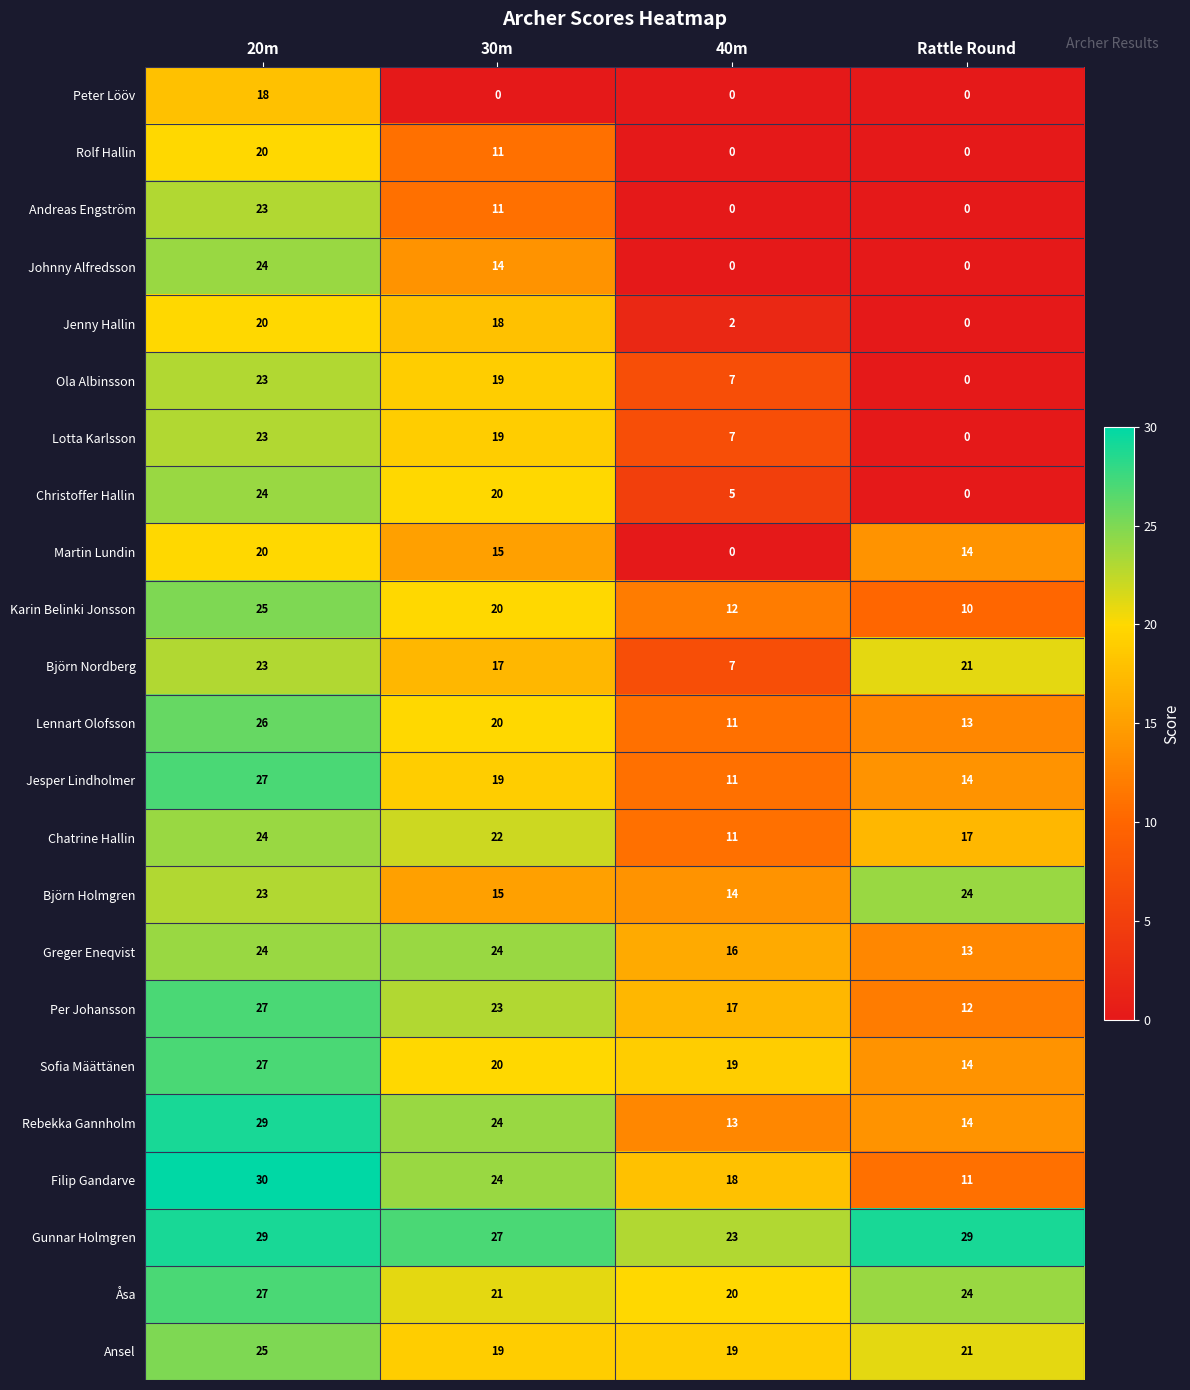

Rank the categories by Christoffer Hallin value from lowest to highest.

Rattle Round, 40m, 30m, 20m